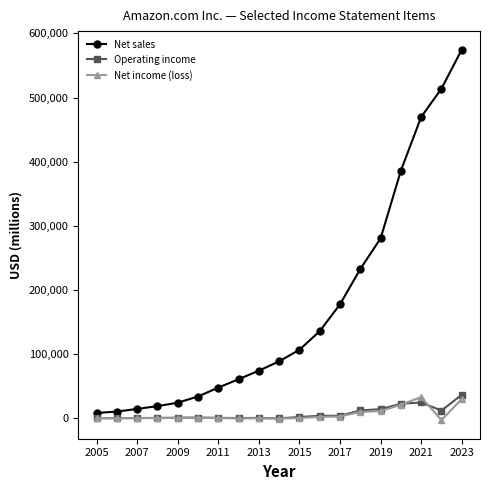

What is the greatest value displayed?

574785